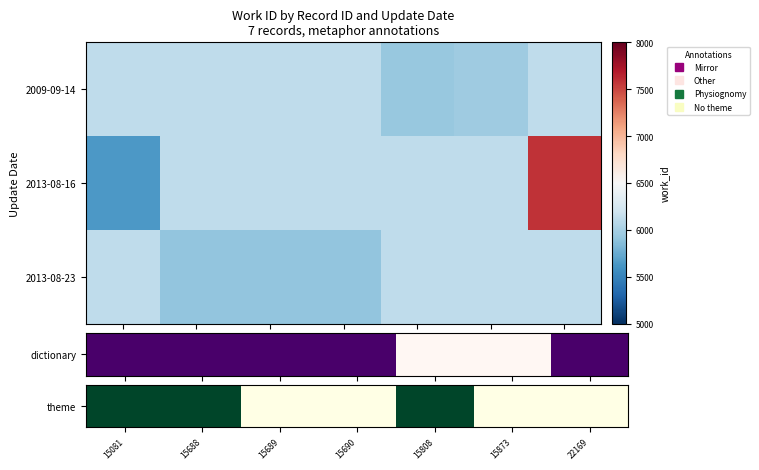

List the series in order of their peak value, lowest first.

theme, 2013-08-23, 2013-08-16